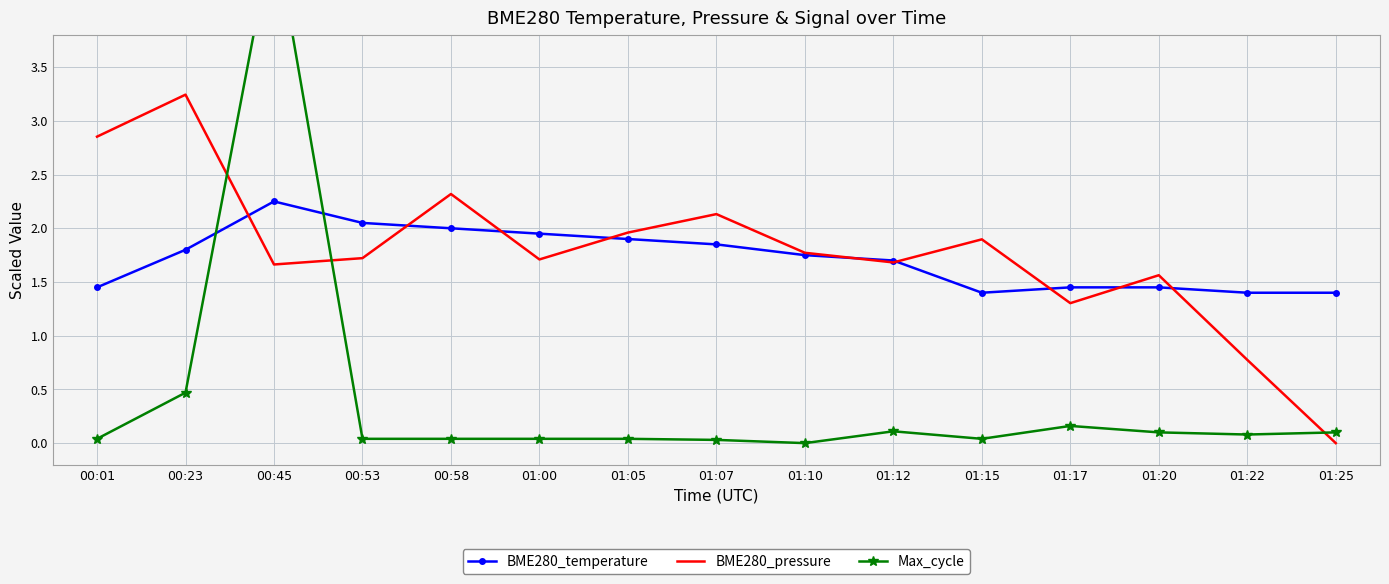

What is the difference between the maximum and minimum values in the Max_cycle series?

4.8